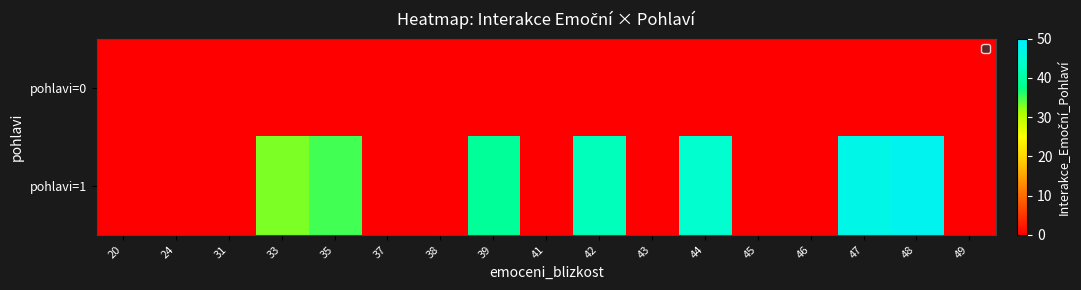

Which has a higher value, 37 or 31?

37